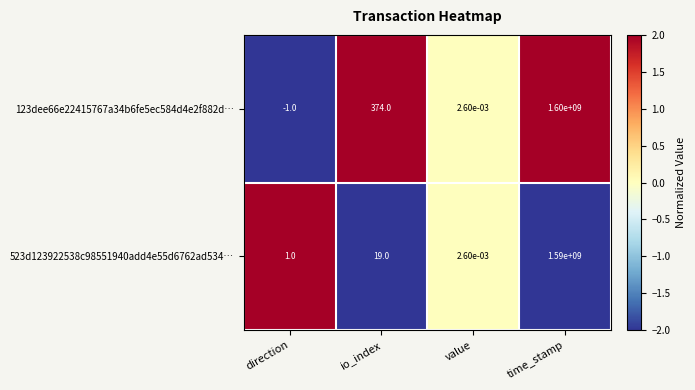

At which category is the sum across all series the highest?

time_stamp